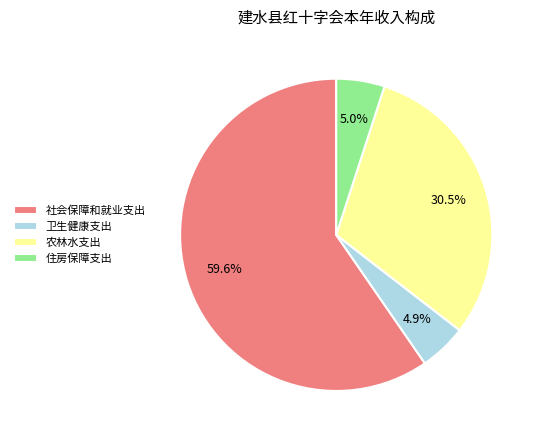

Does any single category account for the majority?

Yes